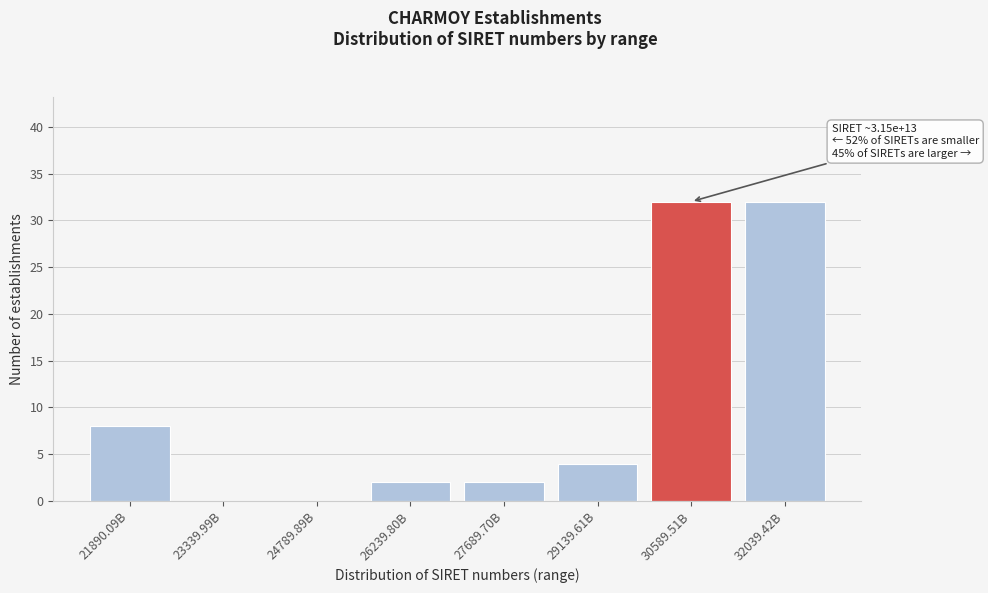

Reading left to right, extract all data points from this chart.

21890.09B=8	23339.99B=0	24789.89B=0	26239.80B=2	27689.70B=2	29139.61B=4	30589.51B=32	32039.42B=32